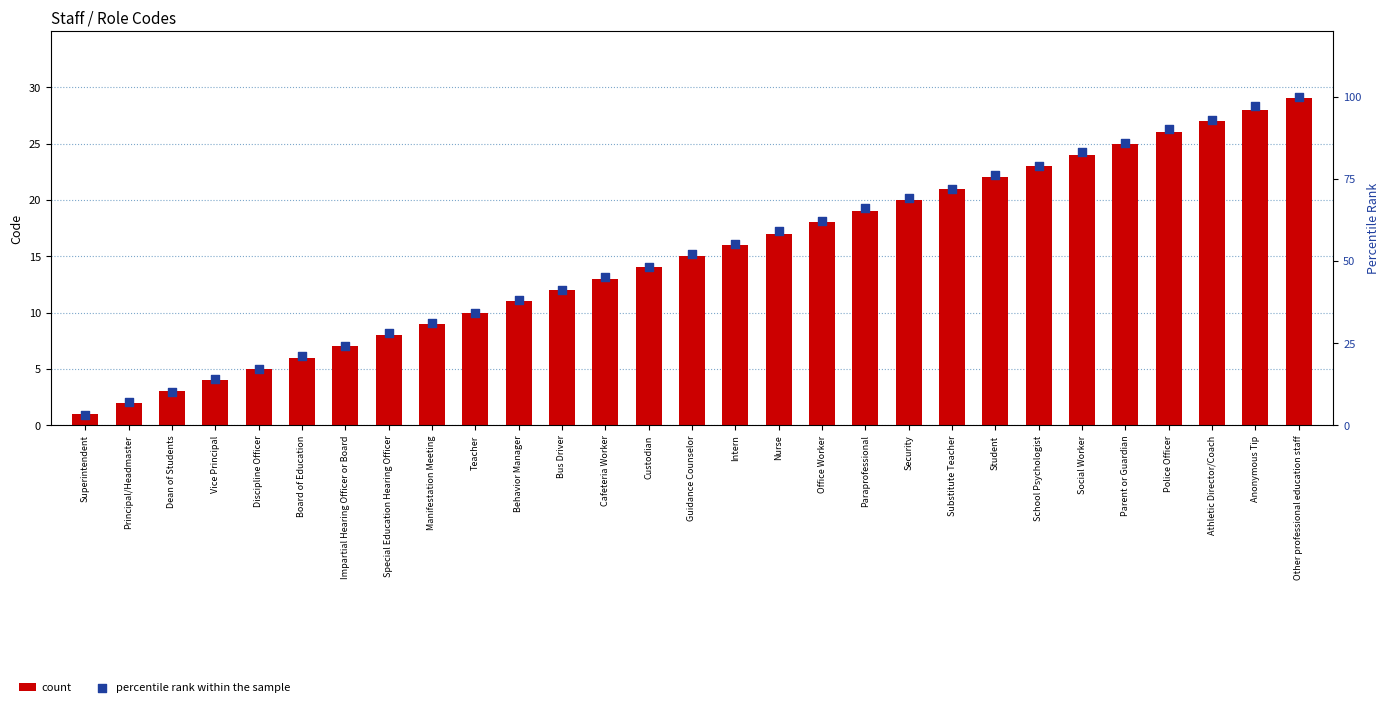

At how many categories does at least one series exceed 23?

23